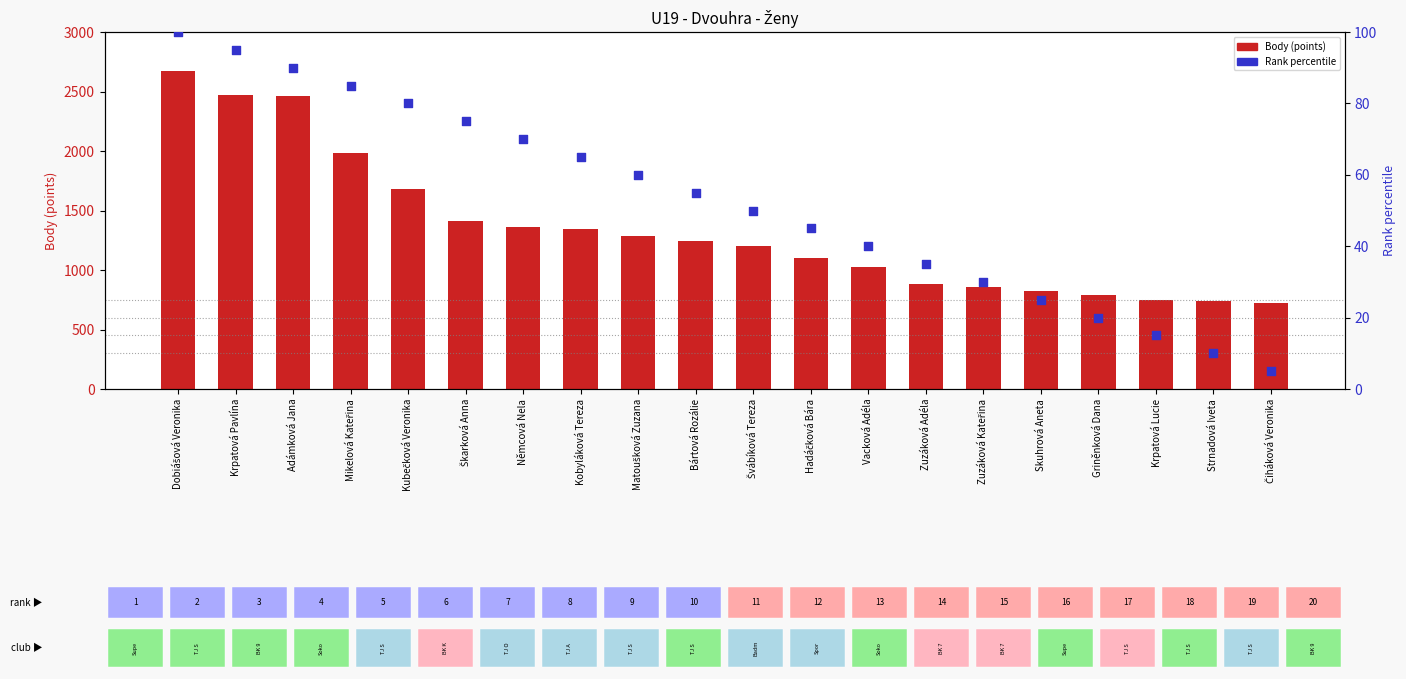

What is the total value across all series at Čiháková Veronika?

724.0